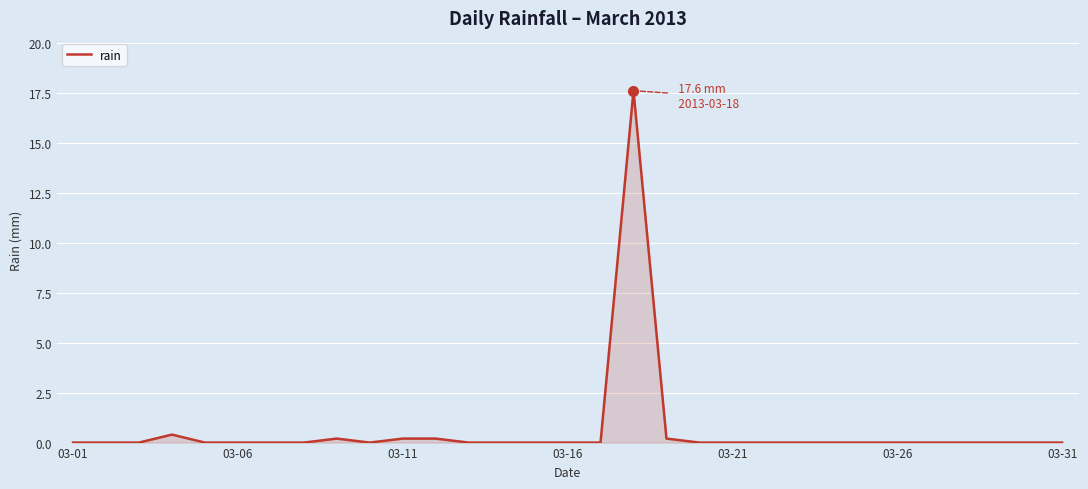

What is the maximum value shown in the chart?

17.6